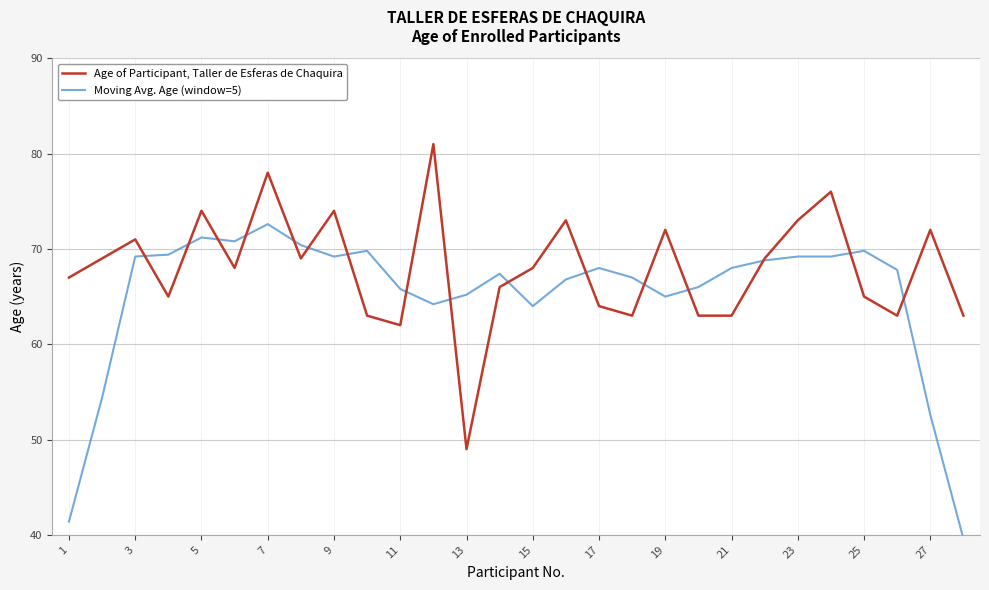

Which series has the largest total across all categories?

Age of Participant, Taller de Esferas de Chaquira